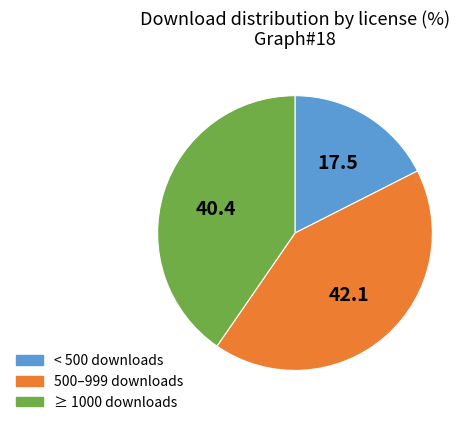

Does 500–999 downloads represent more than half of the total?

No